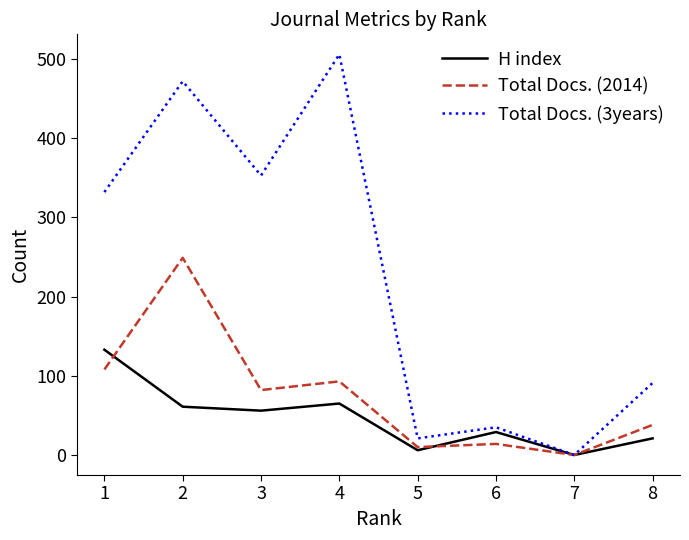

Is the value of Total Docs. (3years) at 6 greater than the value of H index at 7?

Yes